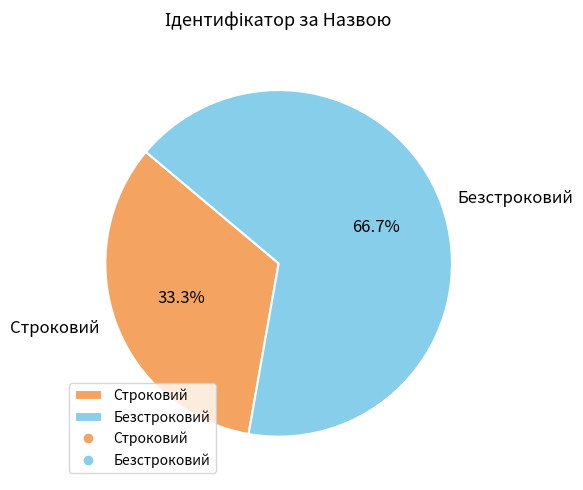

To the nearest percent, what percentage of the pie is Безстроковий?

67%